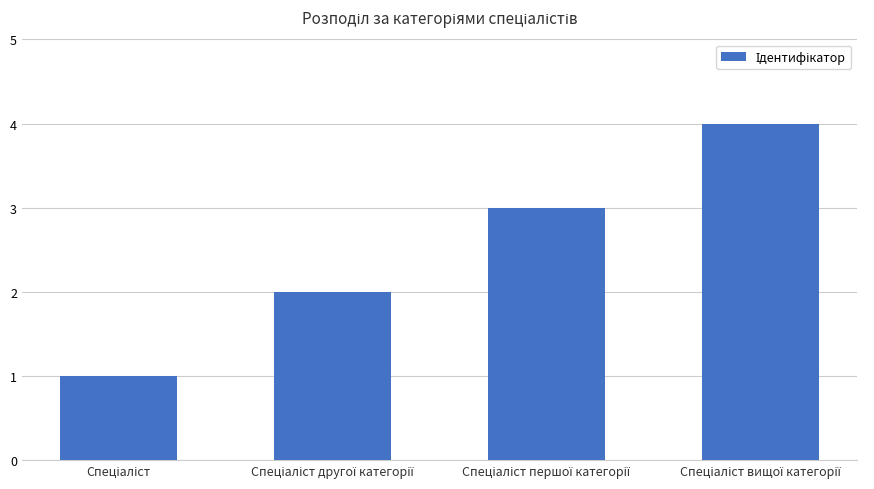

What is the sum of all values?

10